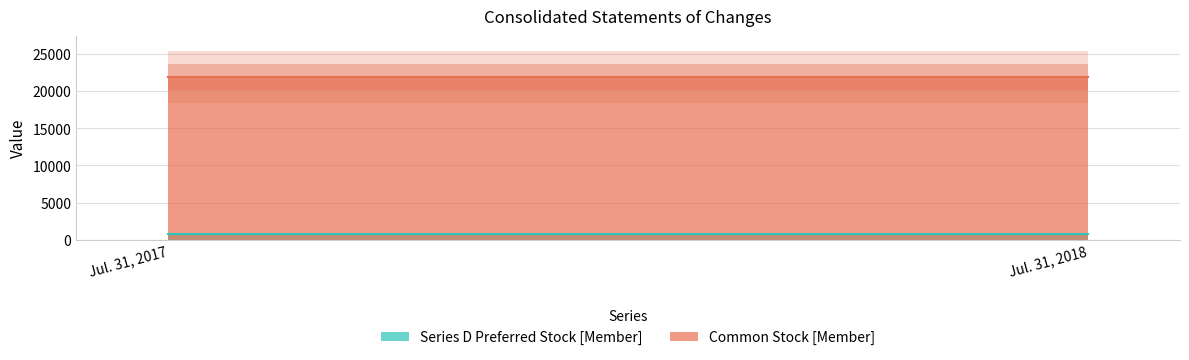

Rank the series by their average value, from highest to lowest.

Common Stock [Member], Series D Preferred Stock [Member]